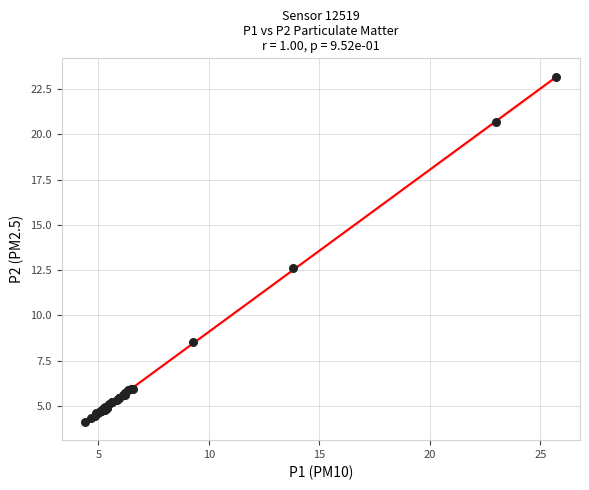

What Y value in the scatter plot is closest to 13?

12.6